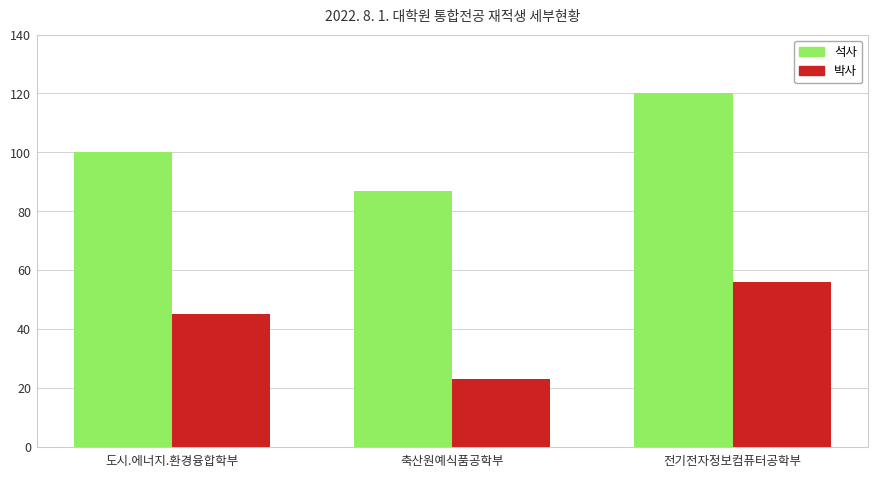

At how many categories does at least one series exceed 84?

3